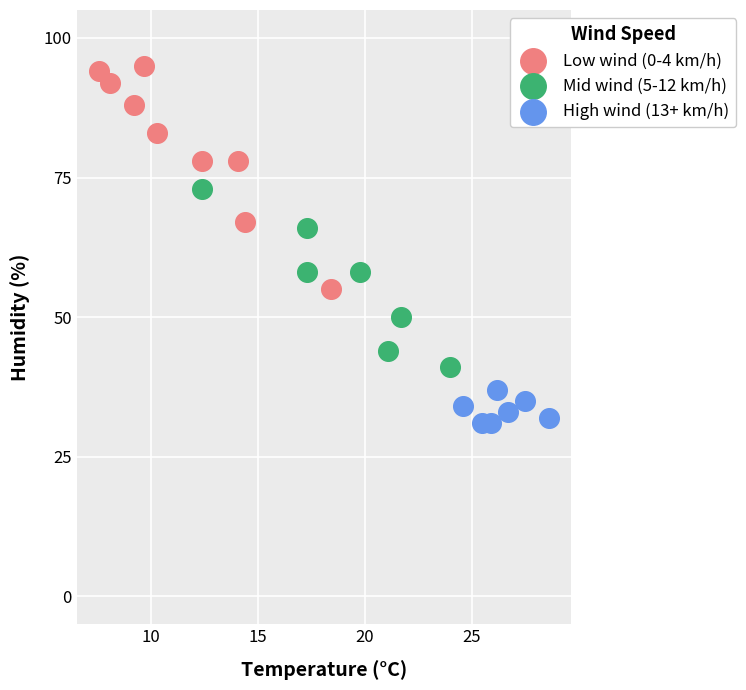

What are all the series names shown in the legend?

Low wind (0-4 km/h), Mid wind (5-12 km/h), High wind (13+ km/h)